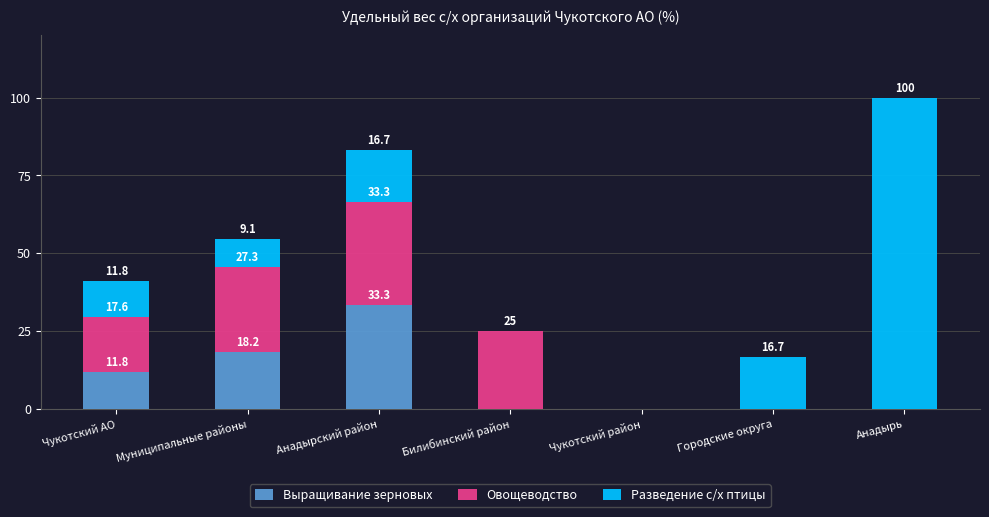

What are all the series names shown in the legend?

Выращивание зерновых, Овощеводство, Разведение с/х птицы